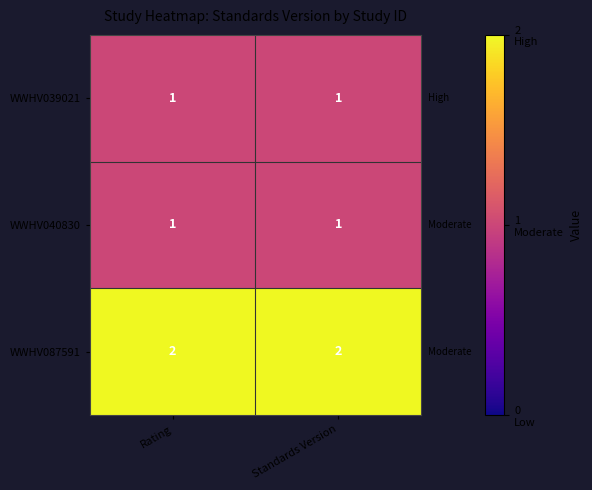

Reading left to right, list all the values displayed in this chart.

WWHV039021: 1	1
WWHV040830: 1	1
WWHV087591: 2	2